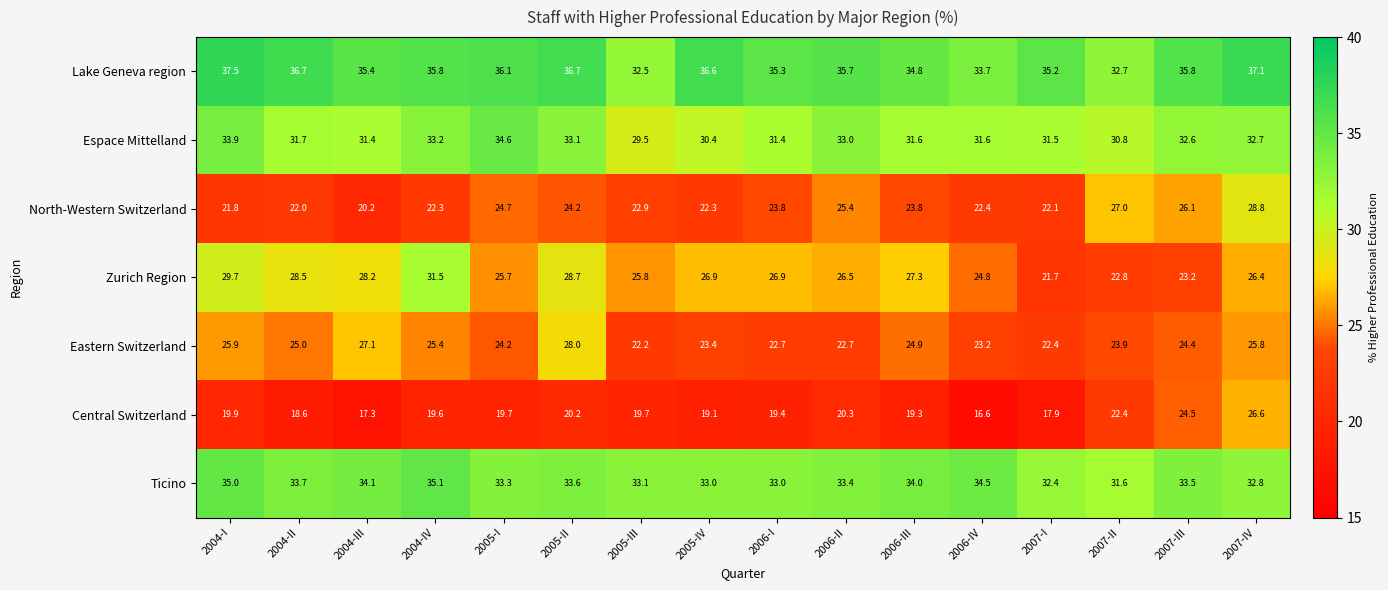

What is the difference between the Central Switzerland values at 2007-IV and 2005-I?

6.9